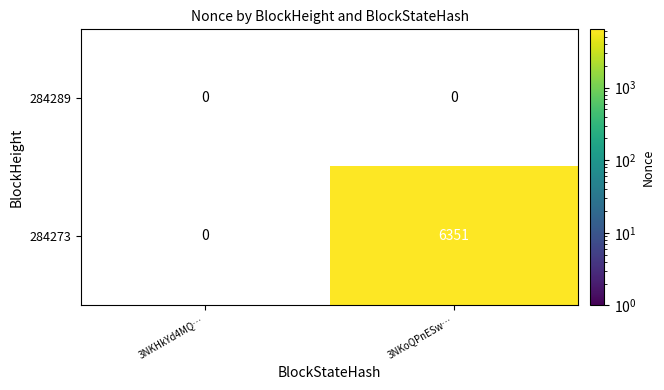

The value of 284273 at 3NKoQPnESw… is 8833. True or false?

False